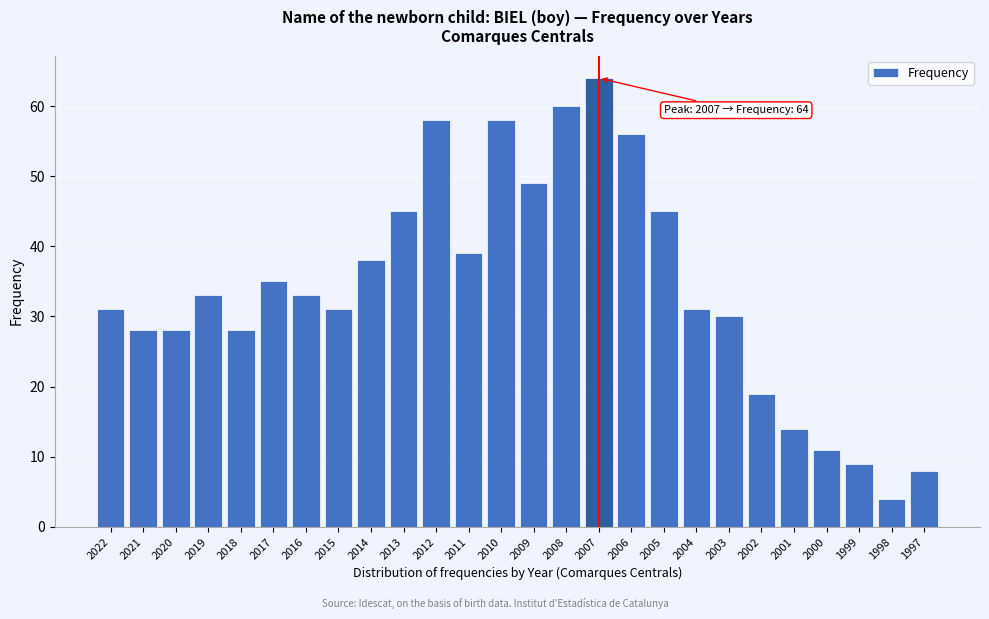

Reading left to right, extract all data points from this chart.

2022=31	2021=28	2020=28	2019=33	2018=28	2017=35	2016=33	2015=31	2014=38	2013=45	2012=58	2011=39	2010=58	2009=49	2008=60	2007=64	2006=56	2005=45	2004=31	2003=30	2002=19	2001=14	2000=11	1999=9	1998=4	1997=8